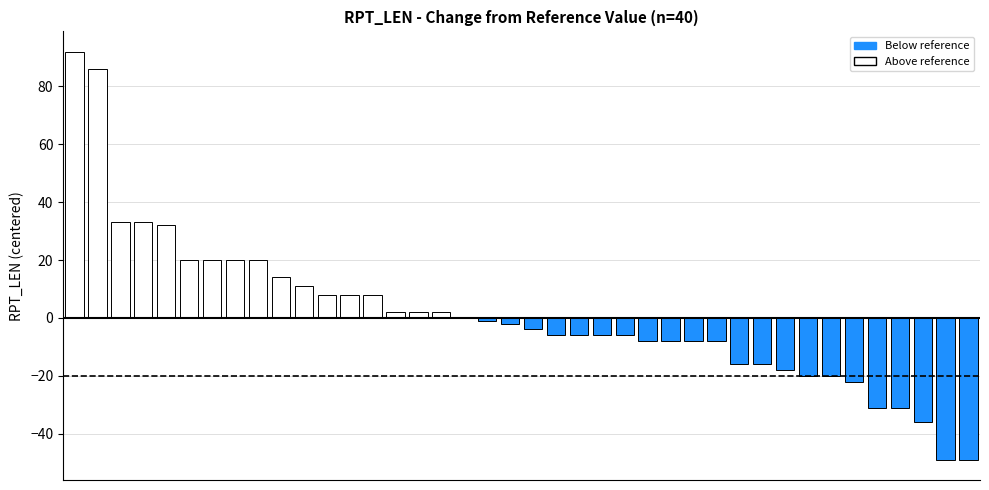

What is the sum of all values?

40